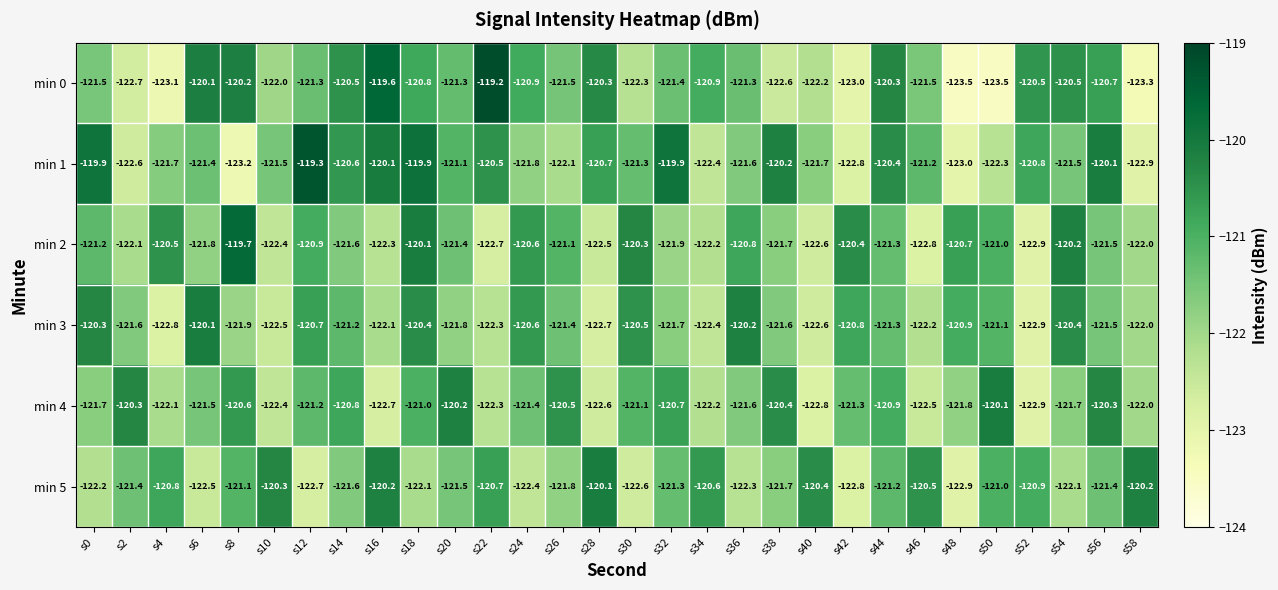

The value of min 3 at s32 is -121.7. True or false?

True